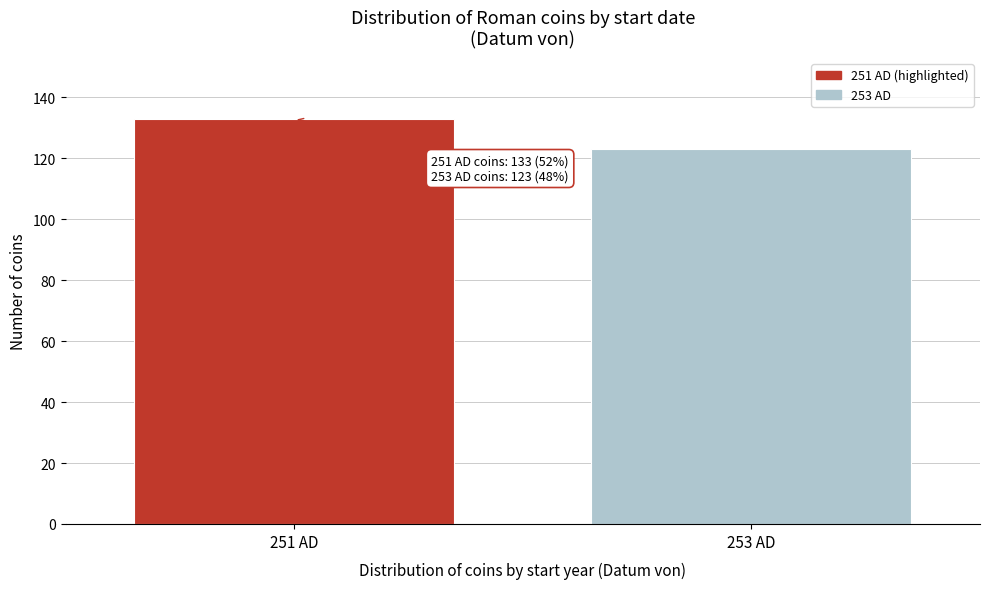

Reading right to left, list all the values displayed in this chart.

123	133